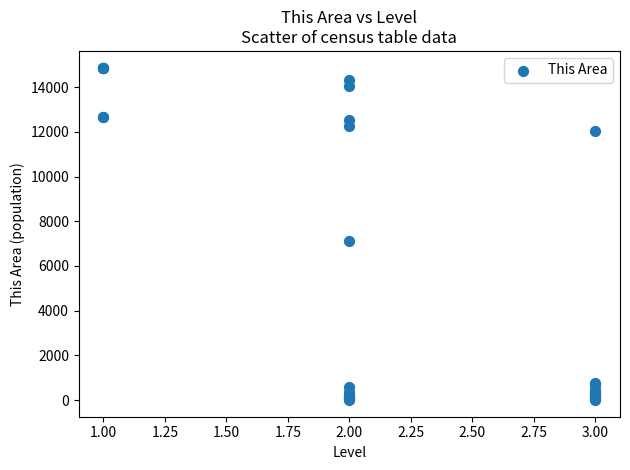

What Y value in the scatter plot is closest to 7438?

7100